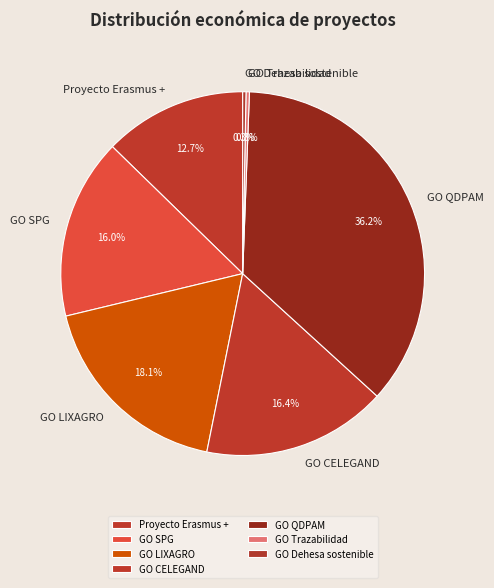

What percentage is NOT represented by GO LIXAGRO?

81.9%